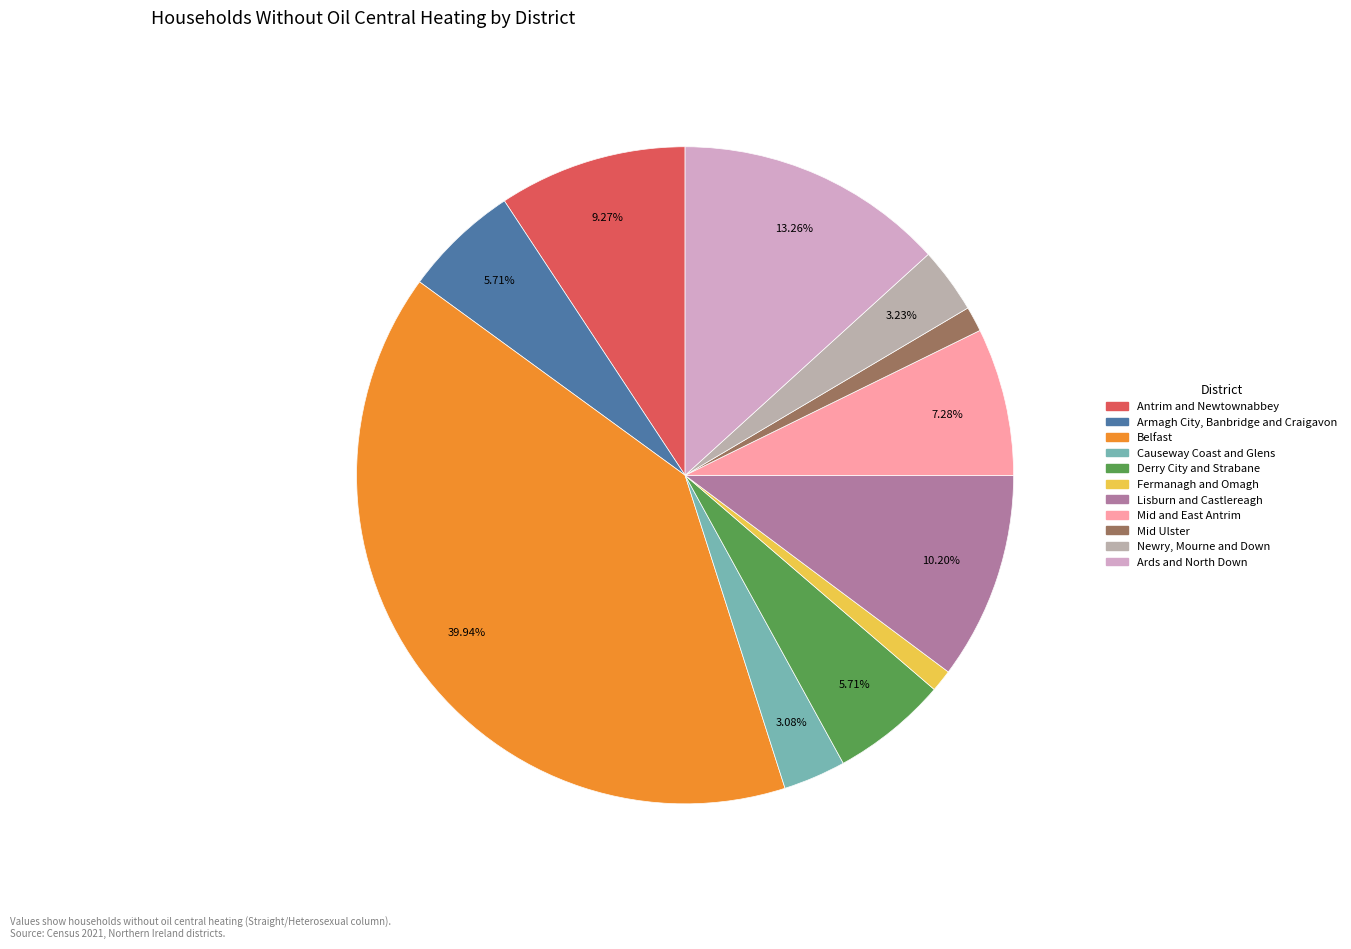

To the nearest percent, what is the average slice percentage?

9%